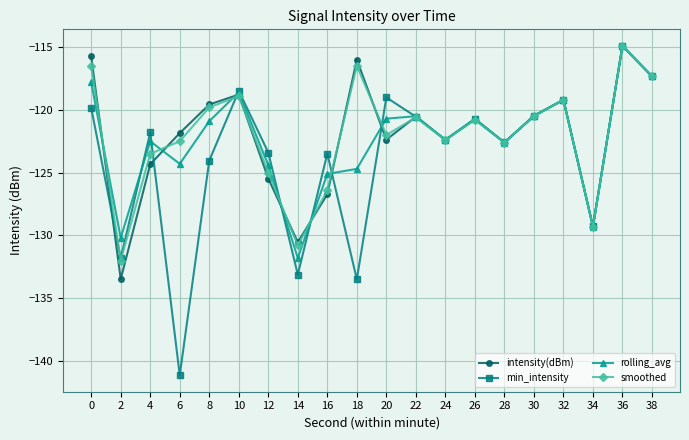

Between 10 and 24, which series saw the biggest shift?

min_intensity